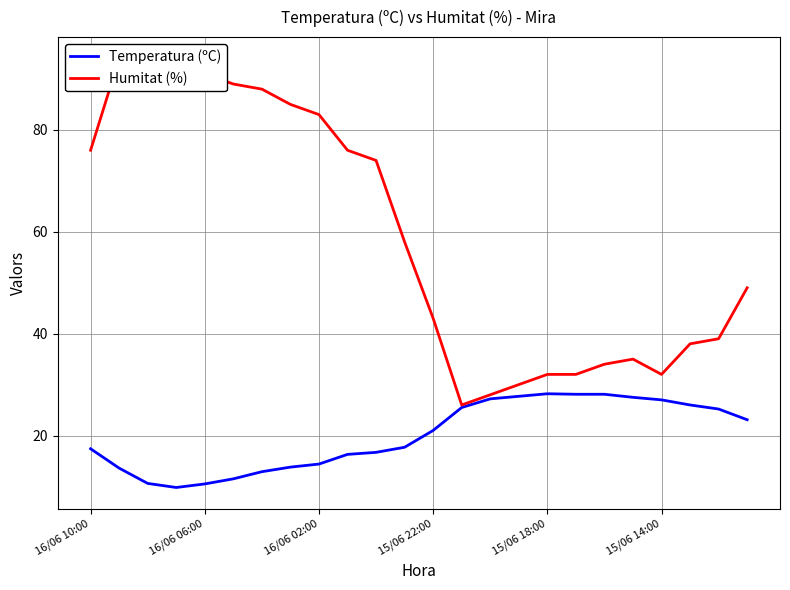

Which series has the largest total across all categories?

Humitat (%)